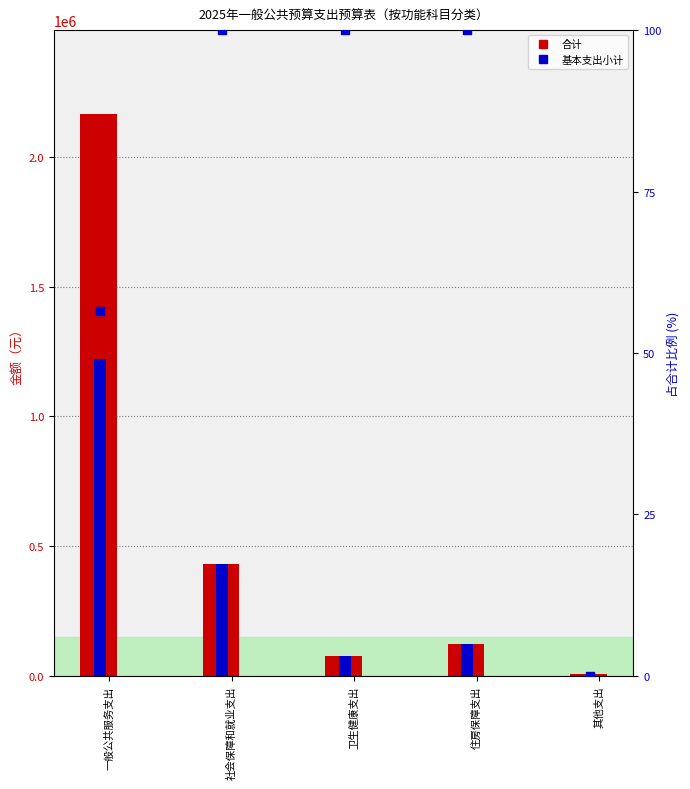

What are all the series names shown in the legend?

合计, 基本支出小计, 基本支出小计 %